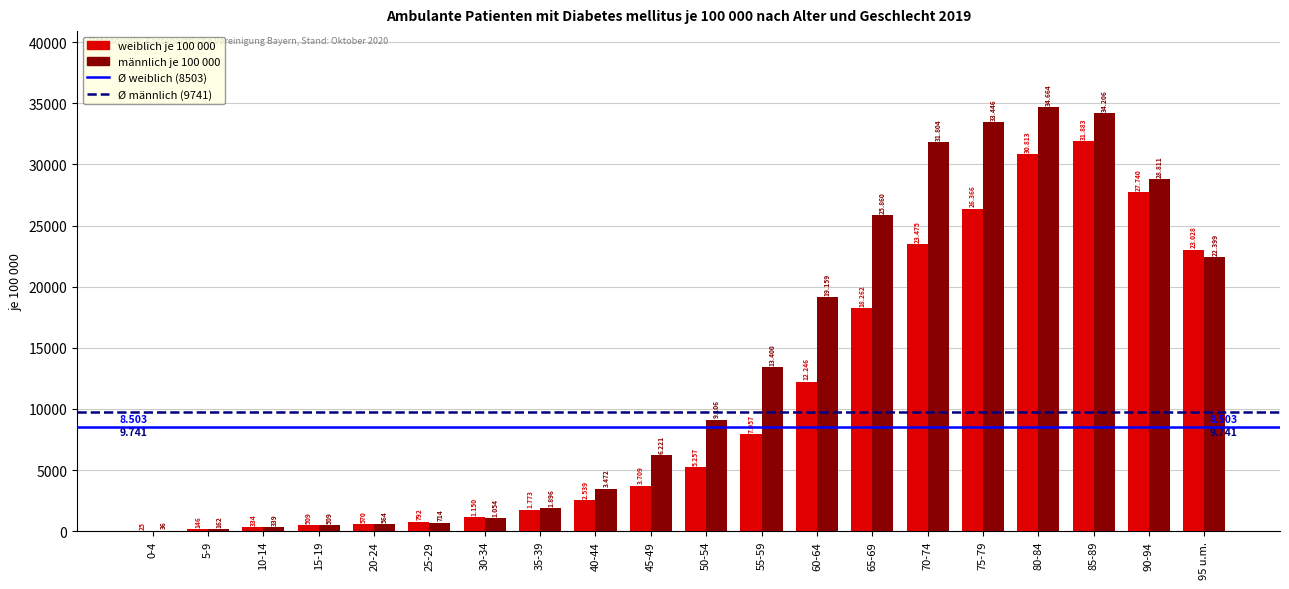

What is the difference between the weiblich je 100 000 values at 60-64 and 65-69?

6016